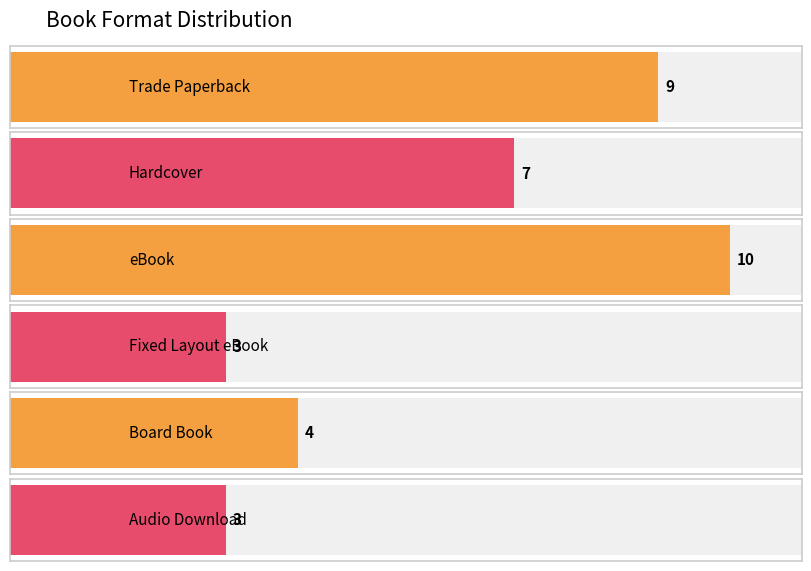

True or false: the data shows 12 at Trade Paperback.

False